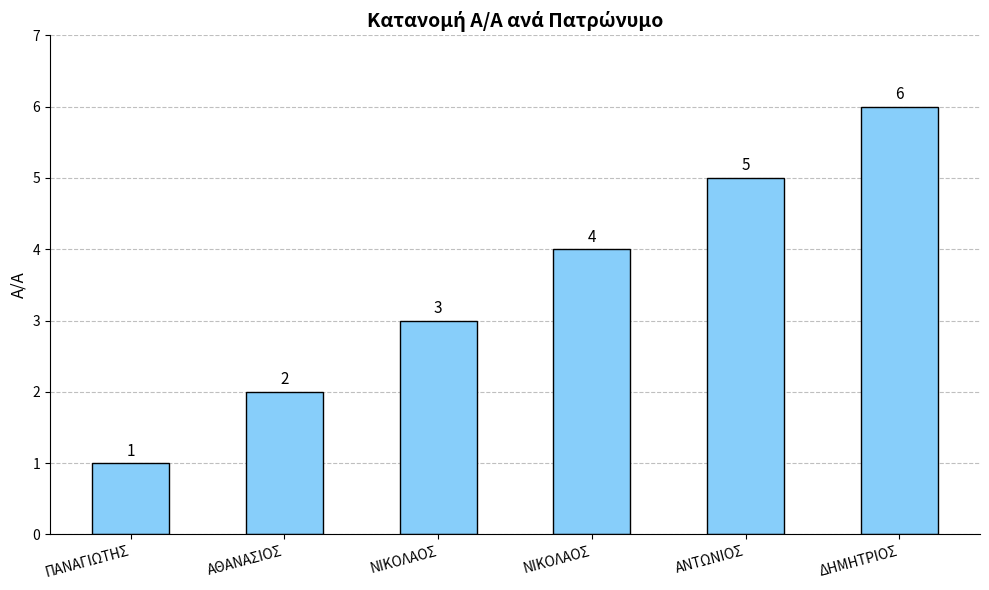

What is the approximate value at ΝΙΚΟΛΑΟΣ?

4